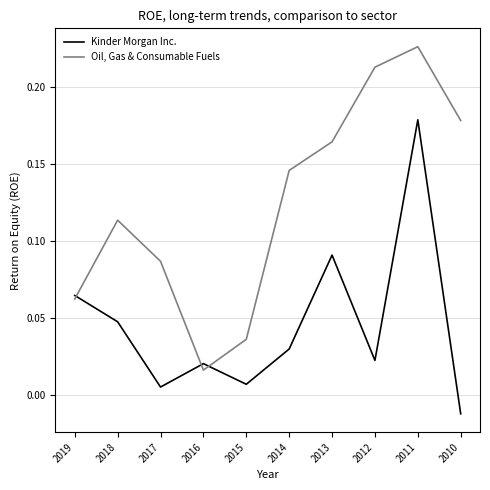

Which series has the widest spread of values?

Oil, Gas & Consumable Fuels